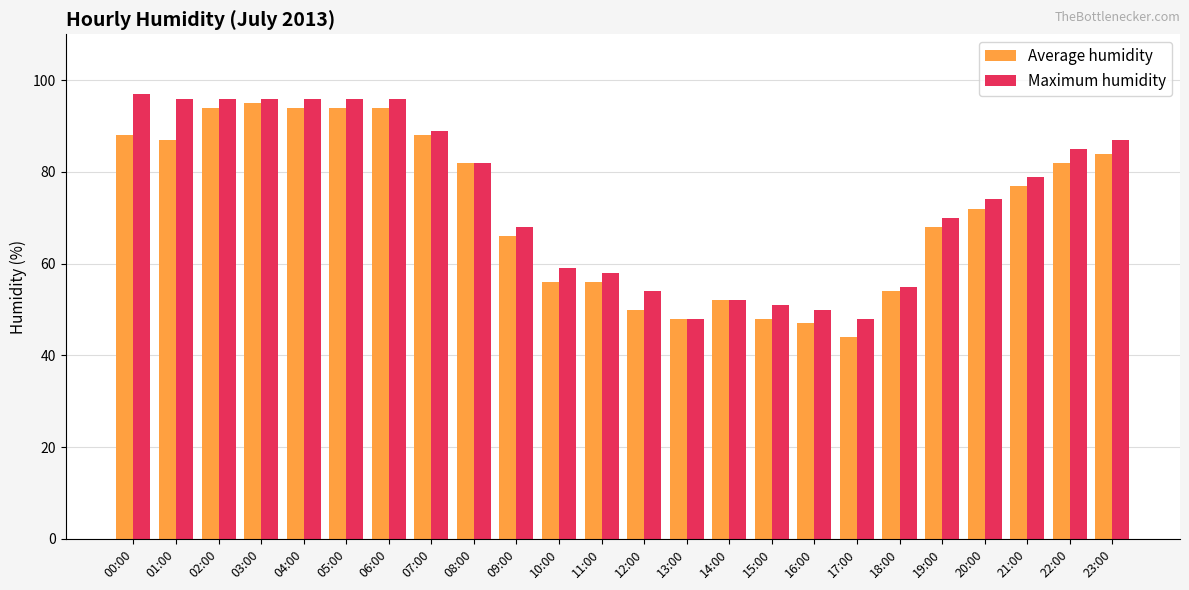

What is the value of the Average humidity bar at the 17th from the left?

47